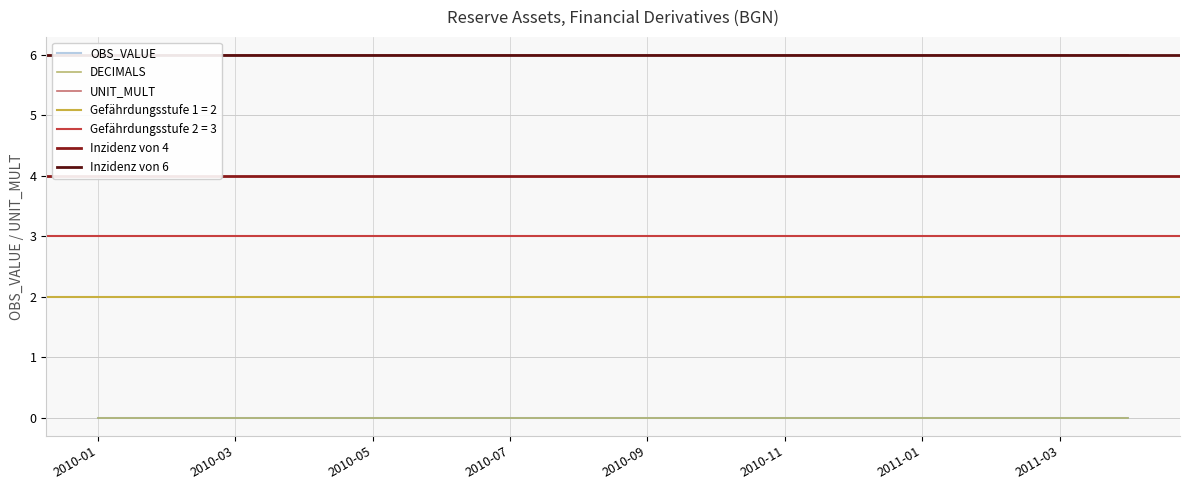

List the labels in order of DECIMALS value, smallest first.

2010-01, 2010-02, 2010-03, 2010-04, 2010-05, 2010-06, 2010-07, 2010-08, 2010-09, 2010-10, 2010-11, 2010-12, 2011-01, 2011-02, 2011-03, 2011-04